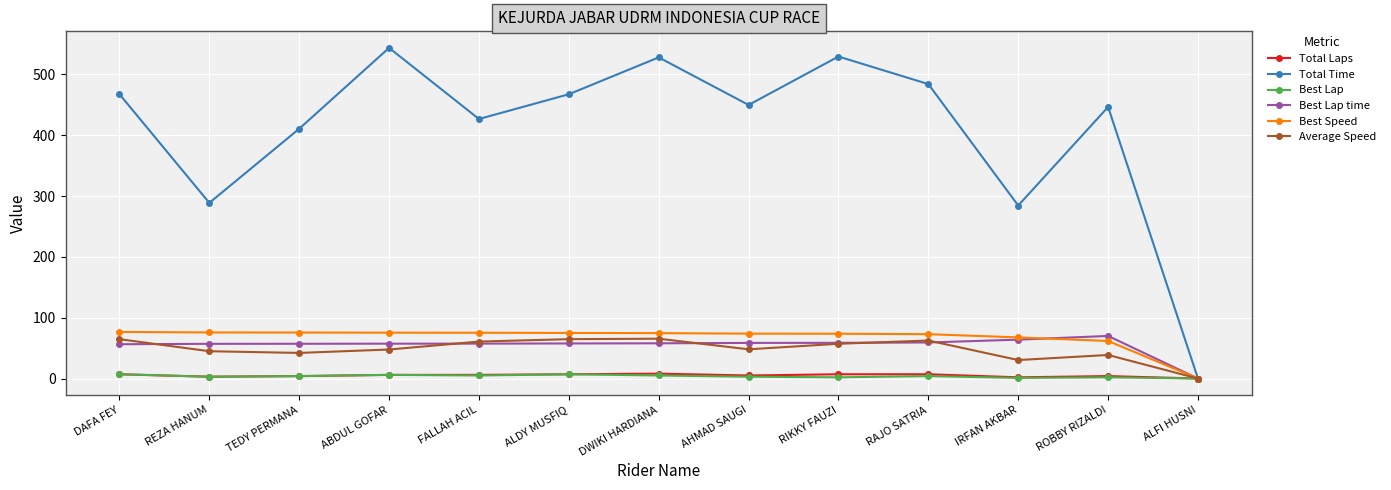

At which category does Total Time reach its first local valley?

REZA HANUM